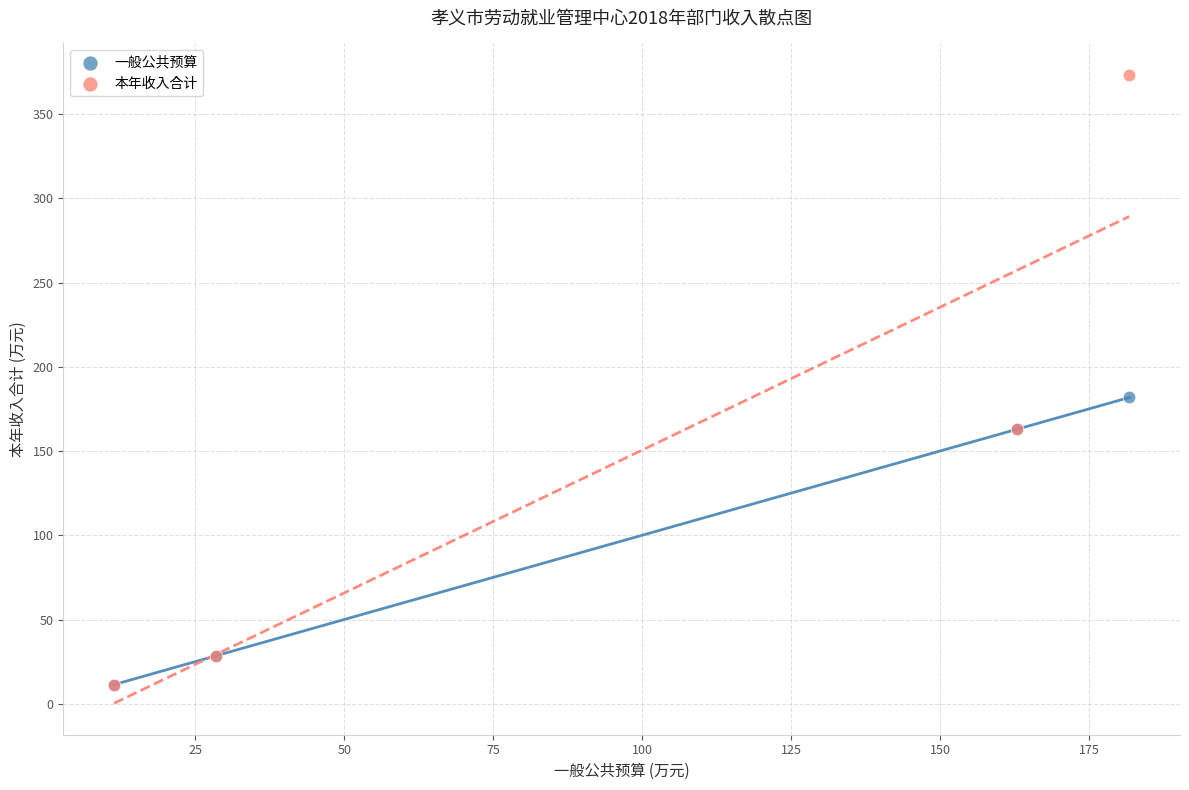

In the 本年收入合计 series, what Y value is closest to 192?

163.0